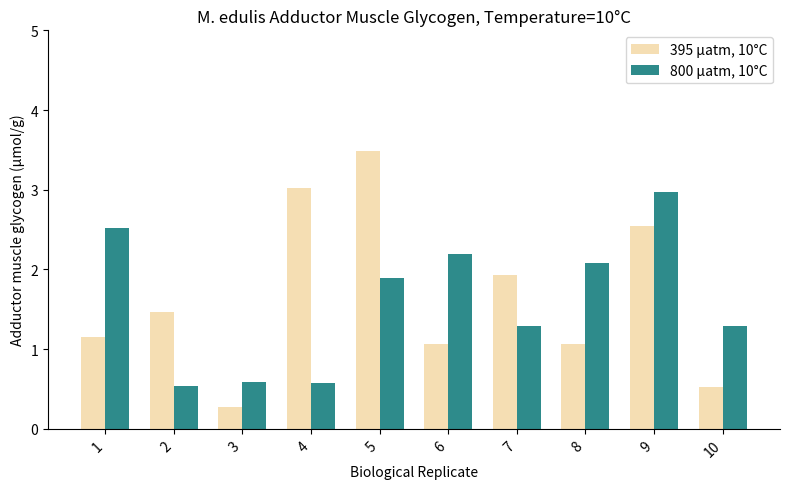

At 10, list the series in order from smallest to largest.

395 µatm, 10°C, 800 µatm, 10°C